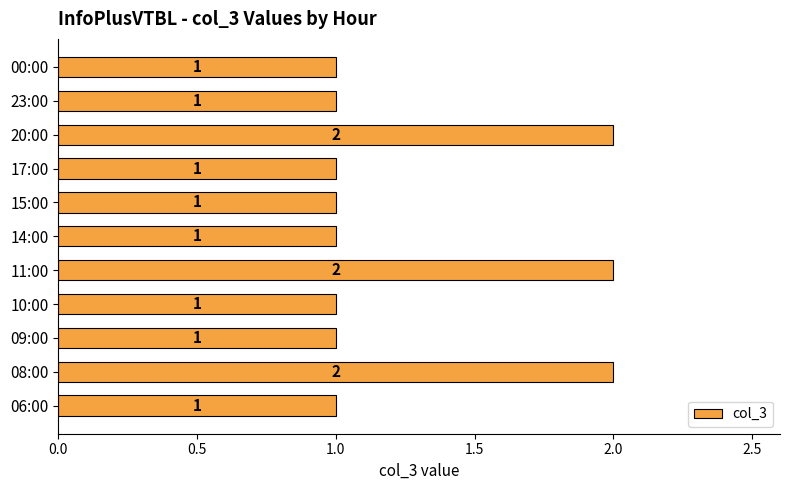

The value at 08:00 is 3. True or false?

False